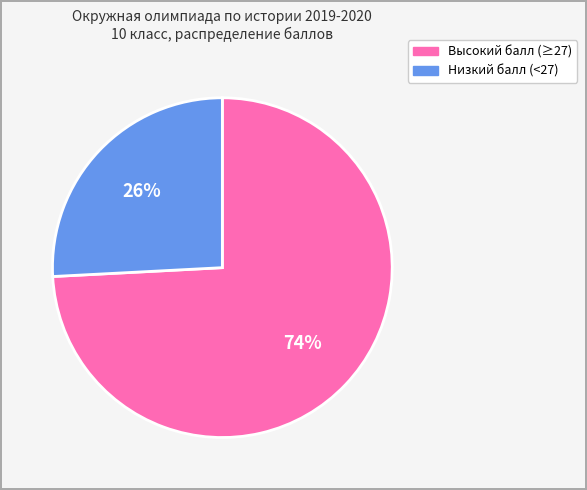

What percentage is the Высокий балл (≥27) slice, to the nearest percent?

74%